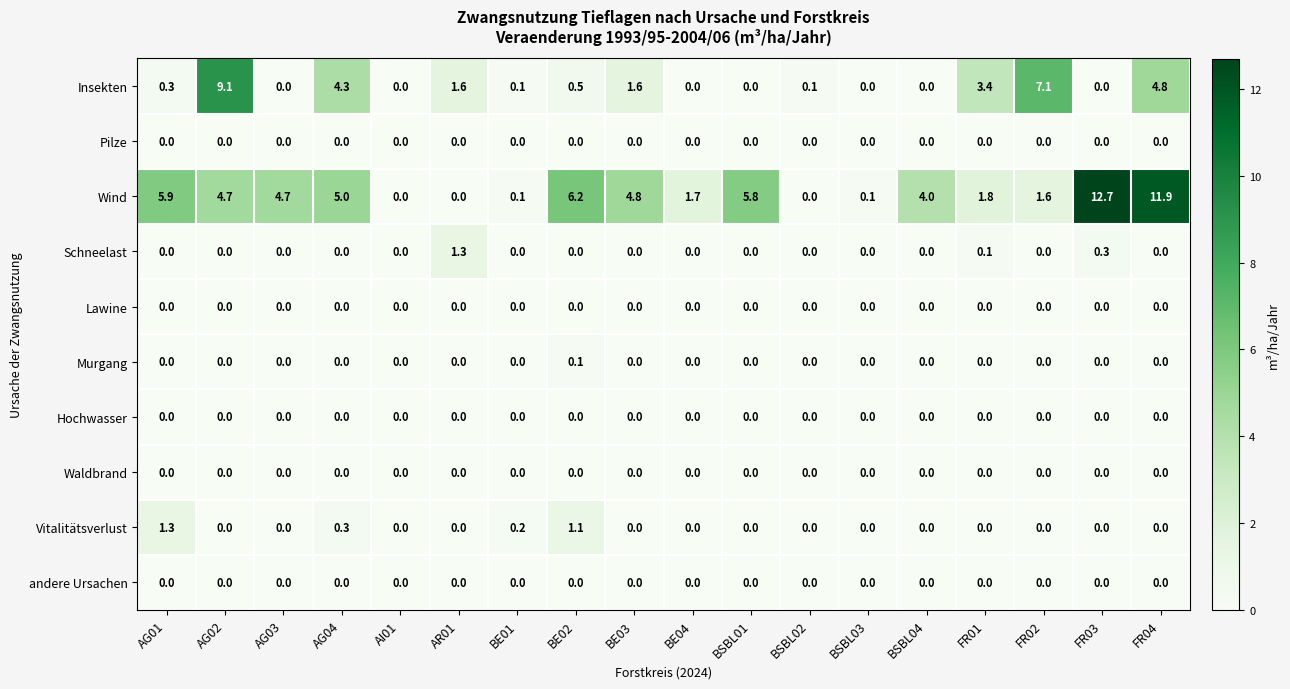

What is the greatest value displayed?

12.7